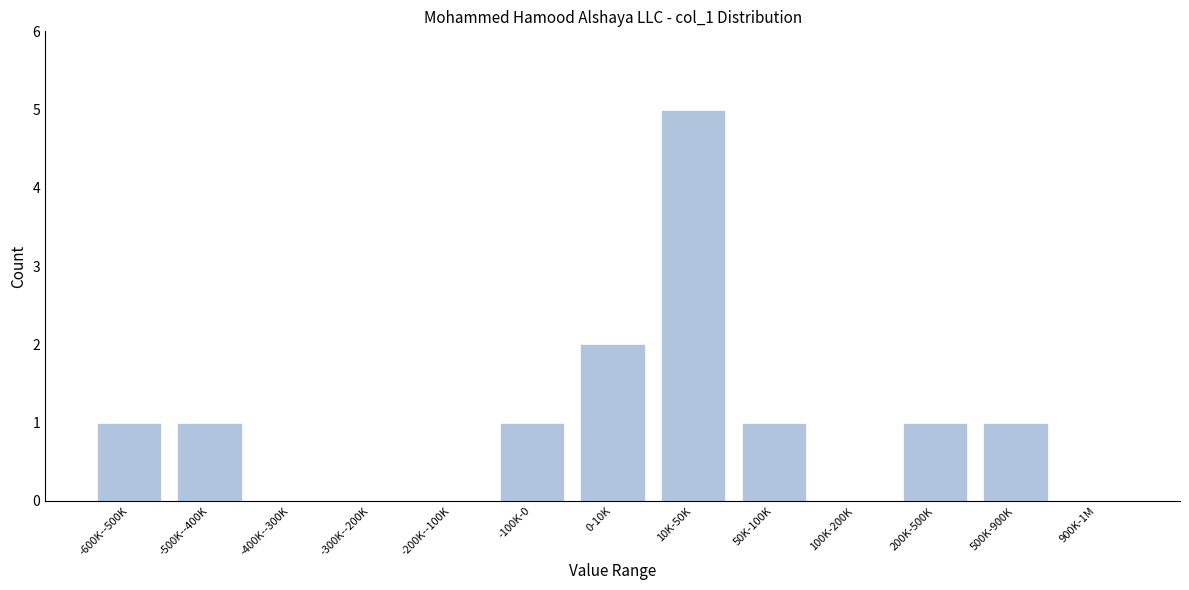

Reading left to right, transcribe all the data shown in this chart.

-600K--500K=1	-500K--400K=1	-400K--300K=0	-300K--200K=0	-200K--100K=0	-100K-0=1	0-10K=2	10K-50K=5	50K-100K=1	100K-200K=0	200K-500K=1	500K-900K=1	900K-1M=0